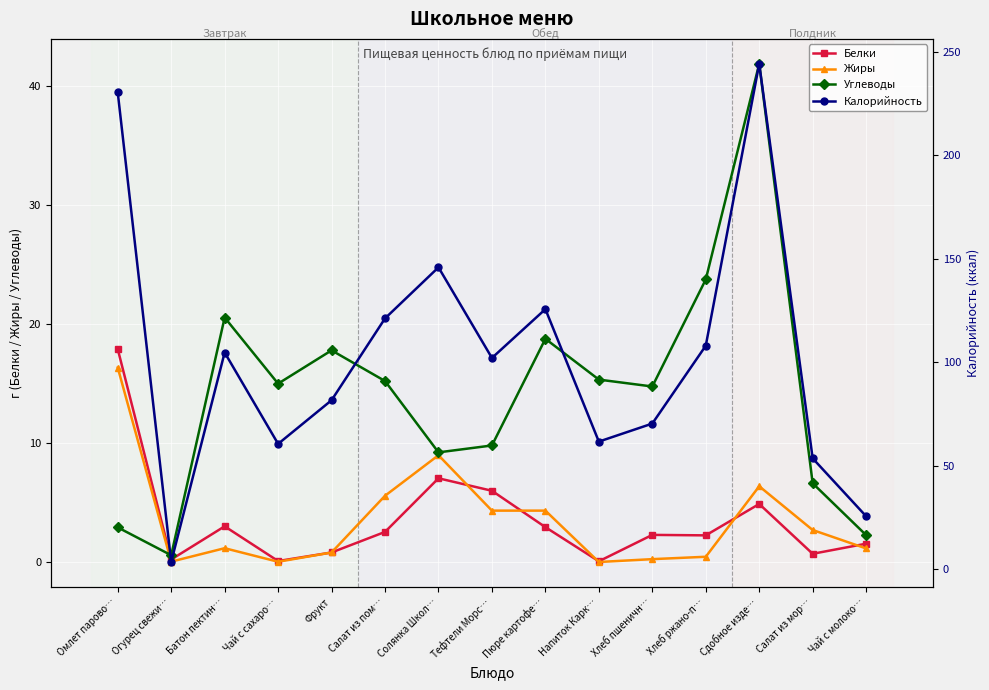

Between Напиток Карк… and Пюре картофе…, which is larger?

Пюре картофе…